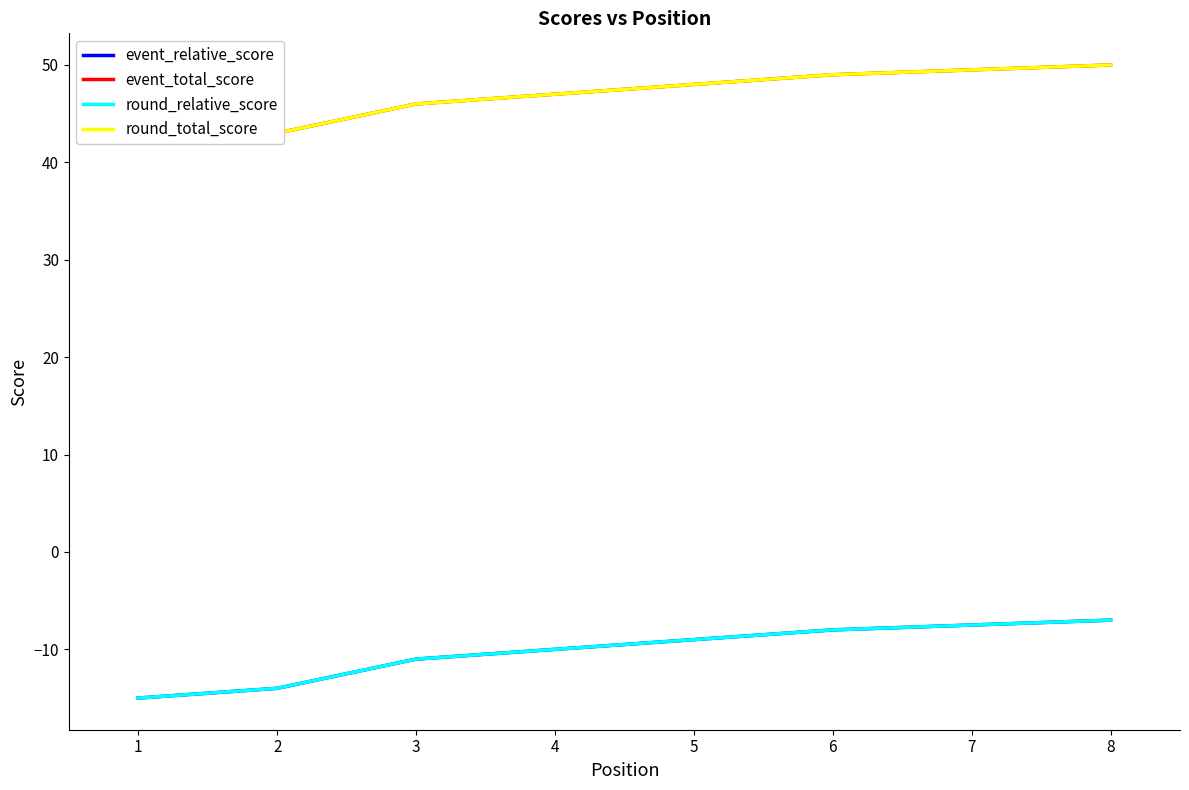

What are all the series names shown in the legend?

event_relative_score, event_total_score, round_relative_score, round_total_score